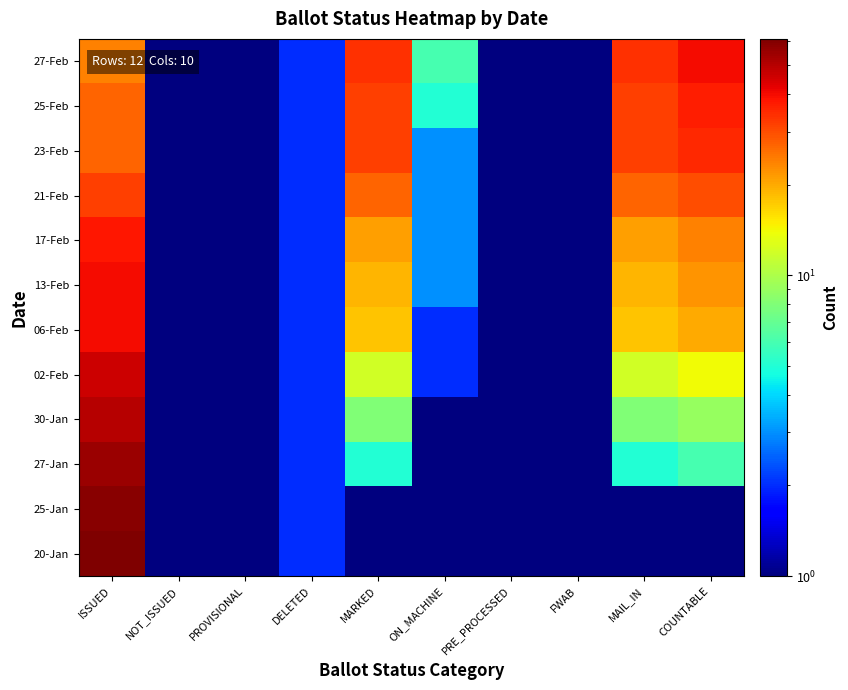

How many distinct data groups are displayed?

12